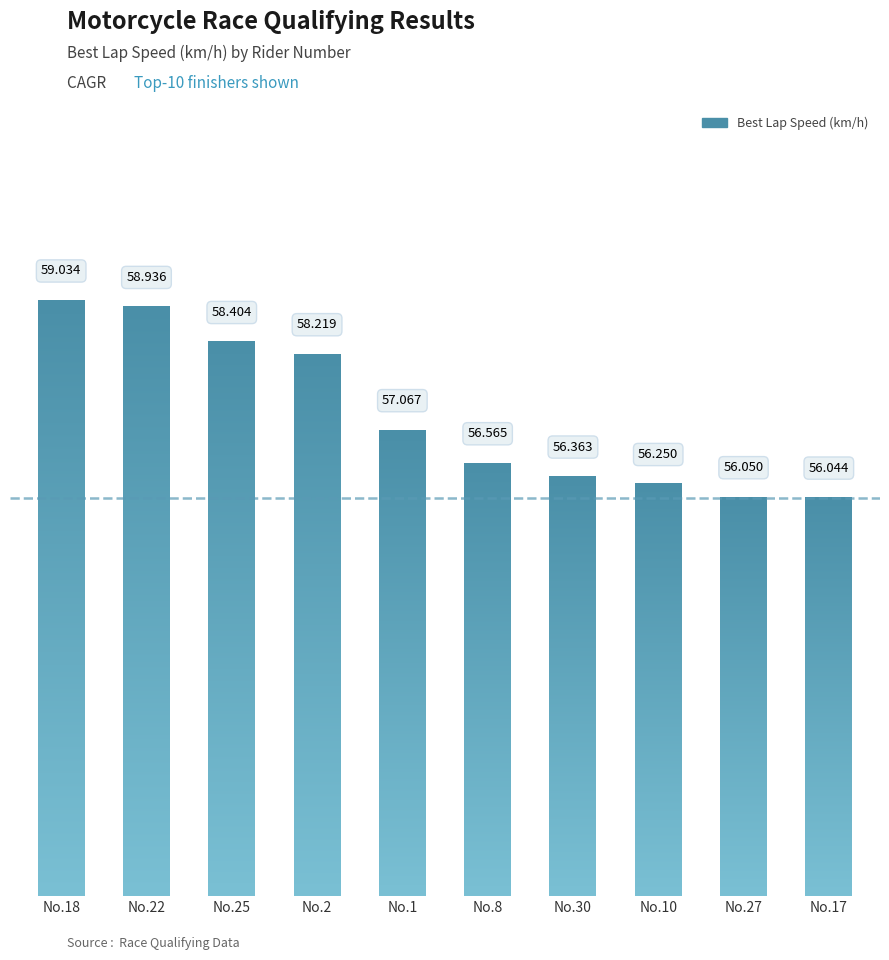

Which label corresponds to the largest value in the chart?

No.18